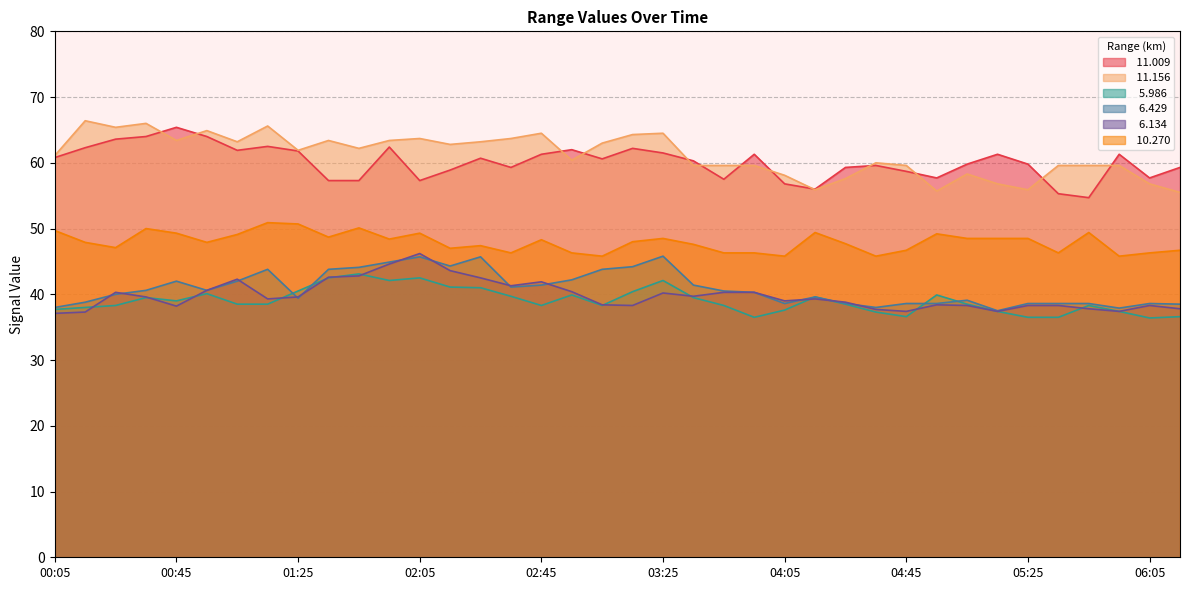

The   6.134 series shows 38.4 at 04:55. True or false?

True